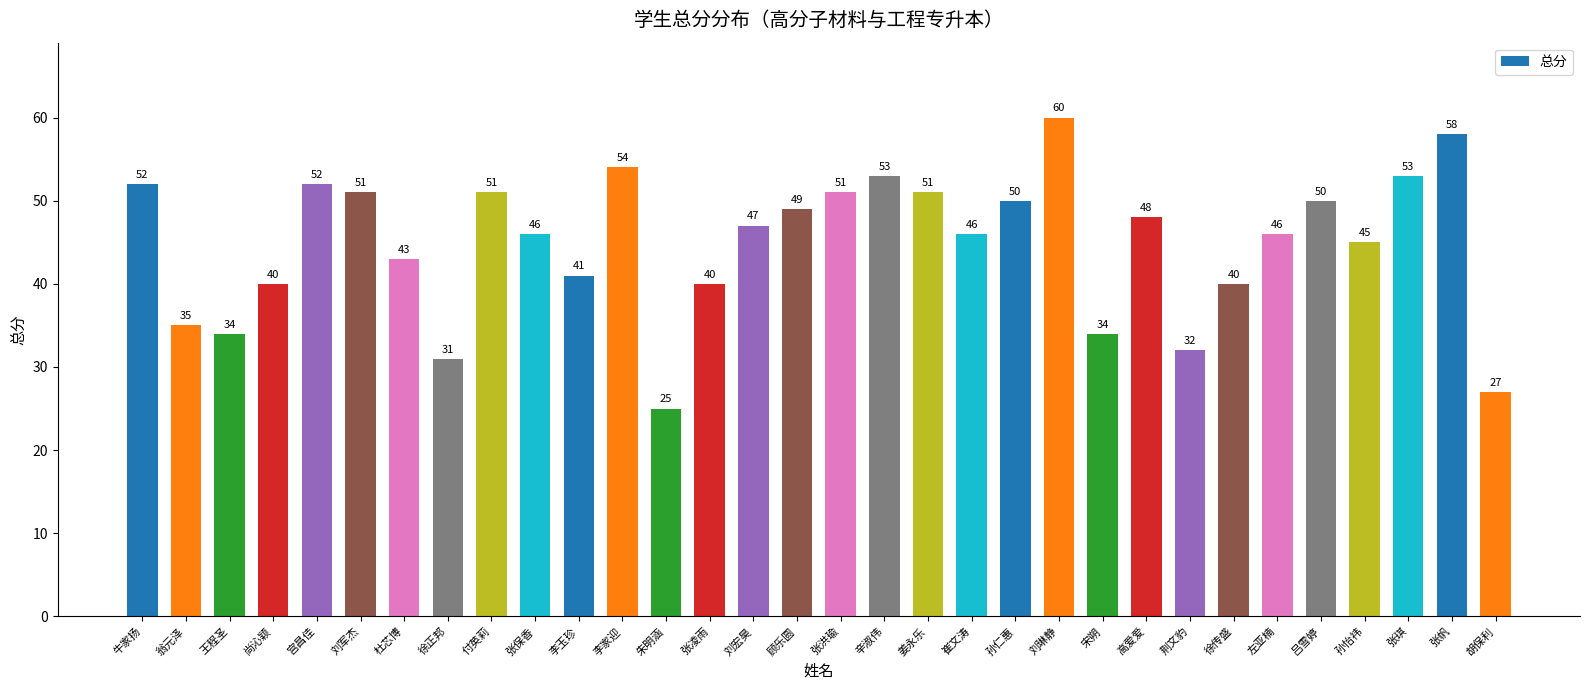

What is the difference between the maximum and second lowest values?

33